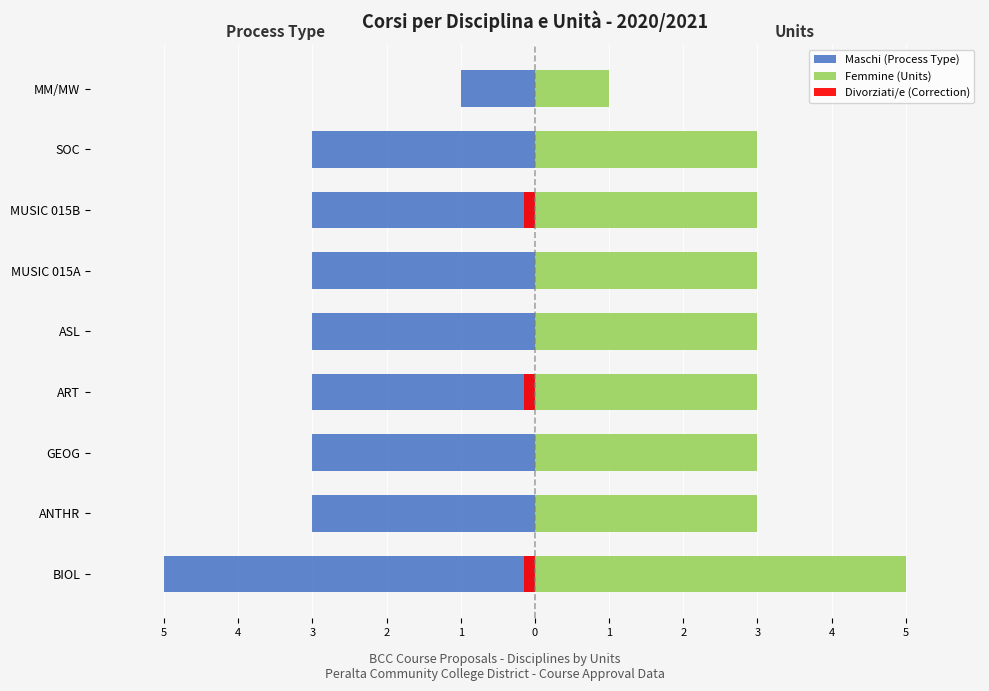

The Maschi (Process) series shows -3 at ASL. True or false?

True